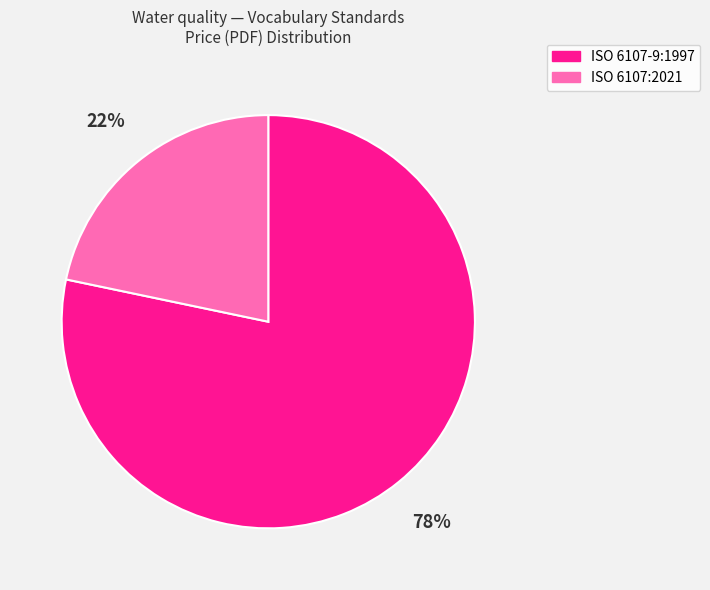

What is the ratio of the value at ISO 6107:2021 to the value at ISO 6107-9:1997?

0.3